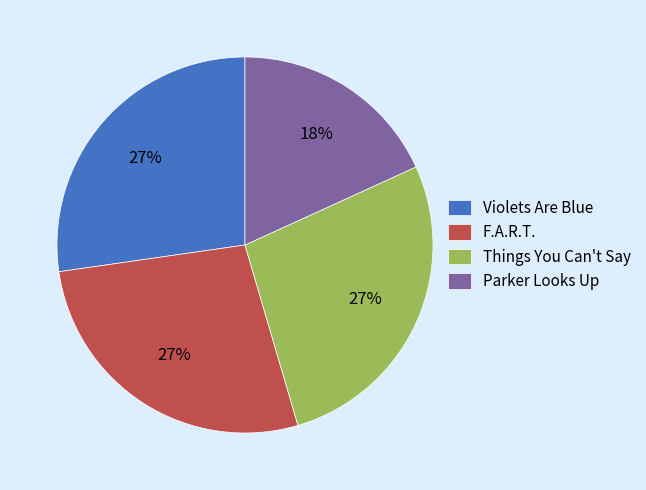

Does Parker Looks Up account for over 50% of the chart?

No